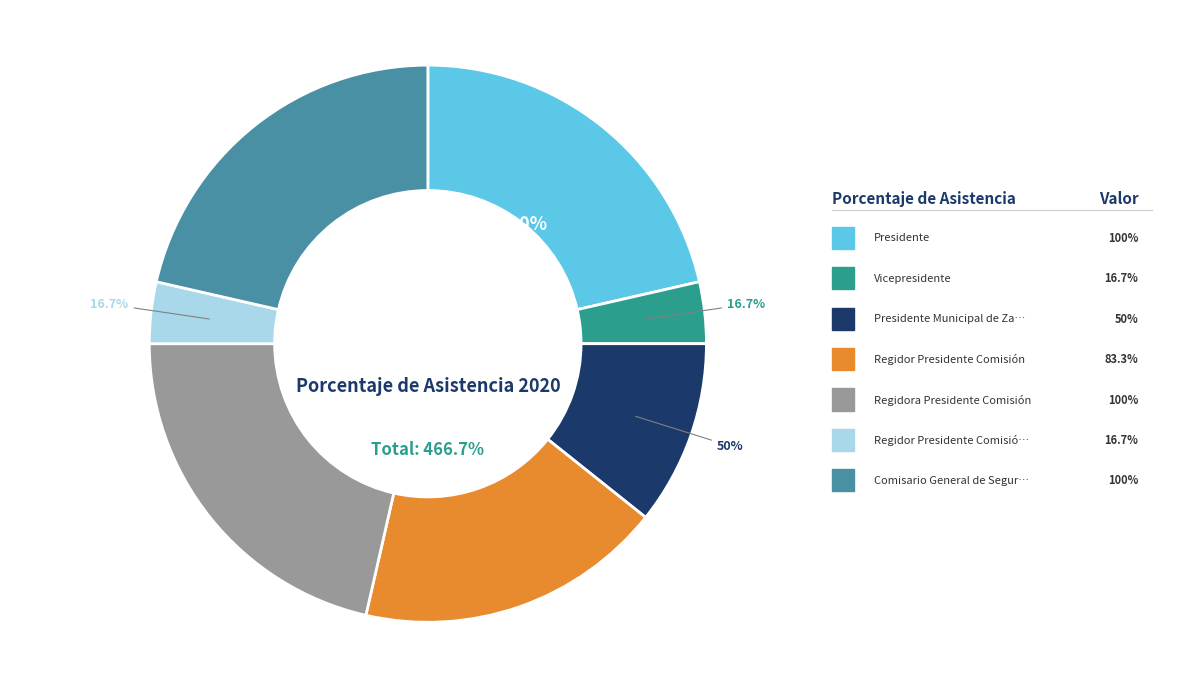

What is the ratio of the value at Vicepresidente to the value at Regidora Presidente Comisión?

0.2